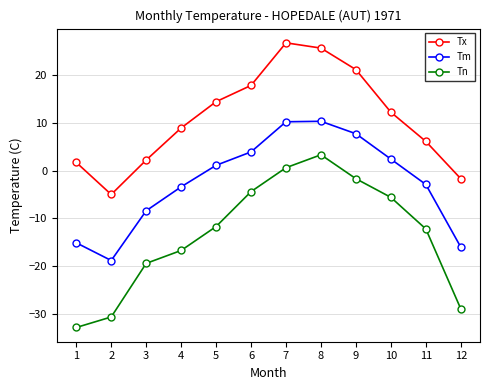

What is the sum of all Tx values?

130.0